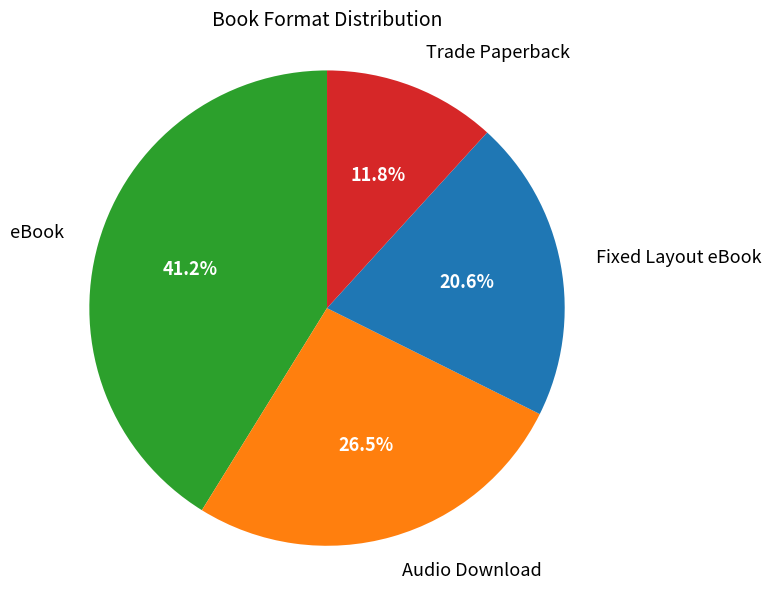

Count the number of slices in the pie.

4